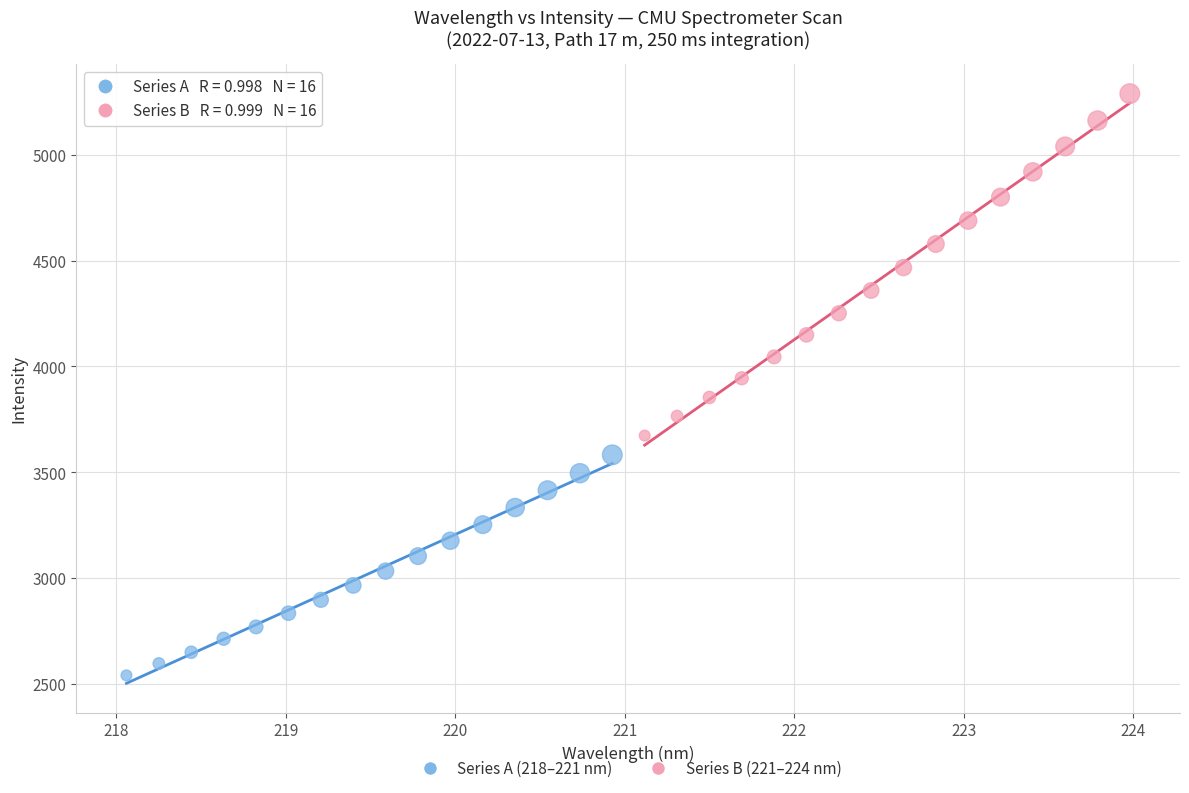

Which series contains the lowest Y value?

Series A (218–221 nm)